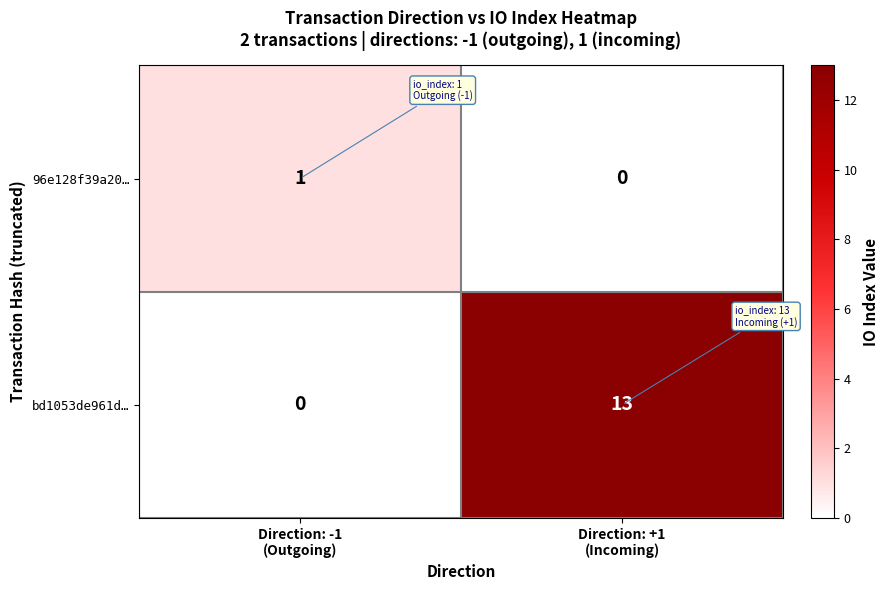

Rank the series by their maximum value, from lowest to highest.

96e128f39a20…, bd1053de961d…